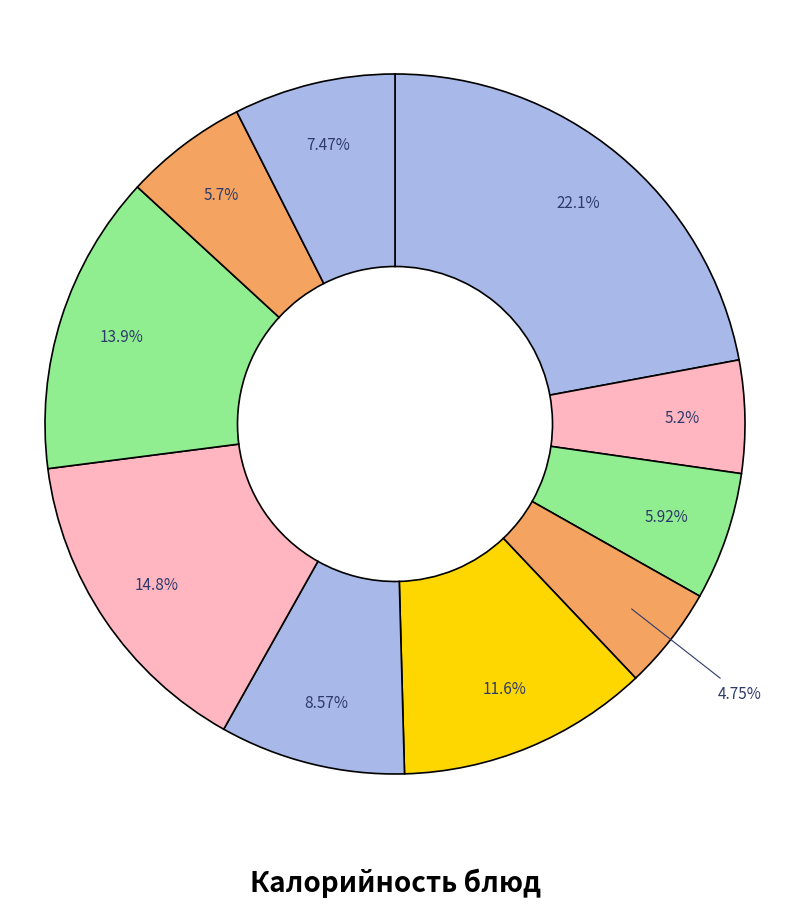

Which slice is the smallest?

Фрукты сезонные